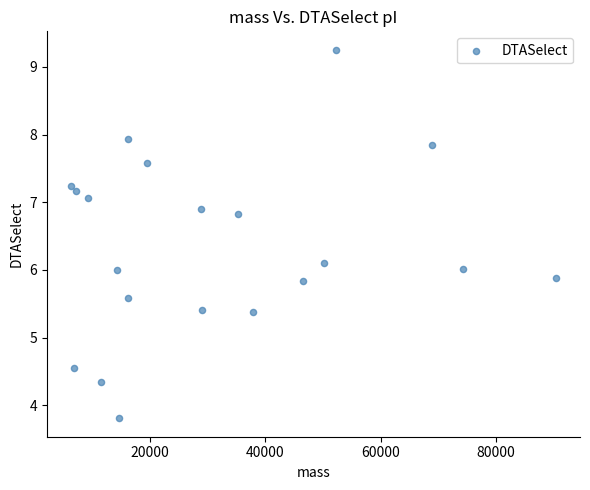

What is the range of Y values (max minus min)?

5.4